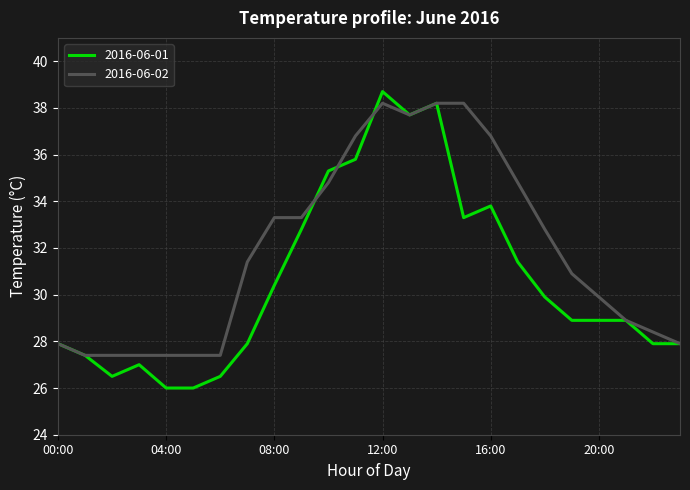

How many series are shown in this chart?

2